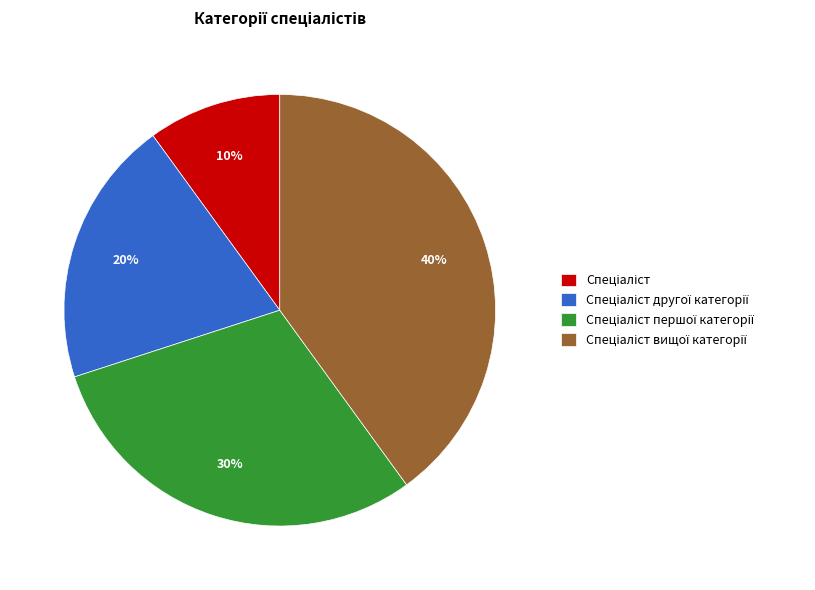

To the nearest percent, what is the average slice percentage?

25%